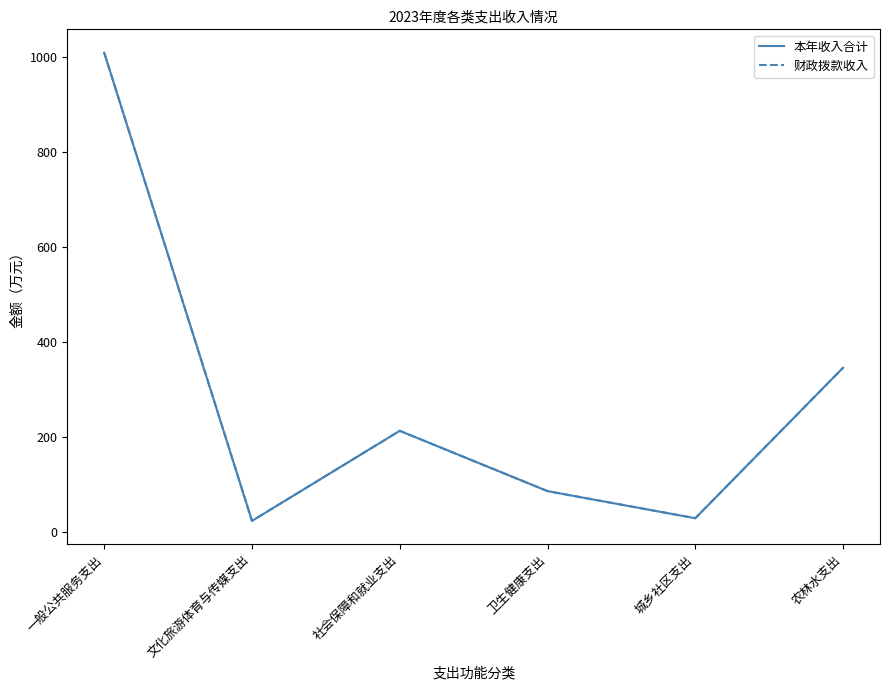

What is the sum of the 本年收入合计 values at 城乡社区支出 and 农林水支出?

374.9